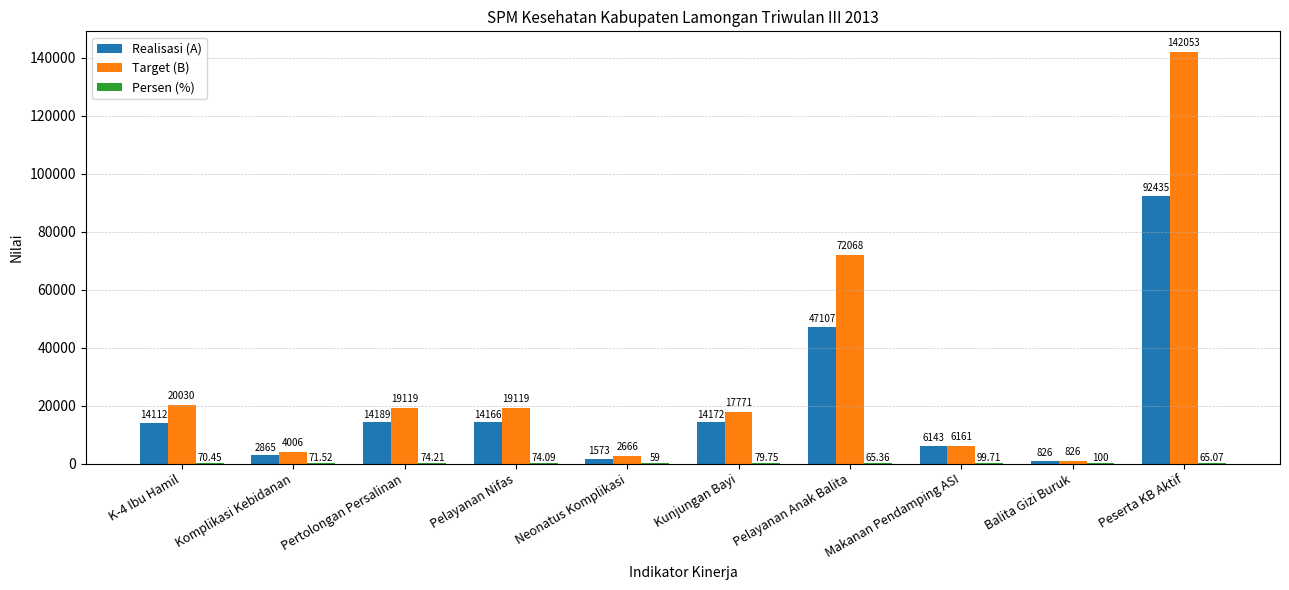

Which series has the largest total across all categories?

Target (B)